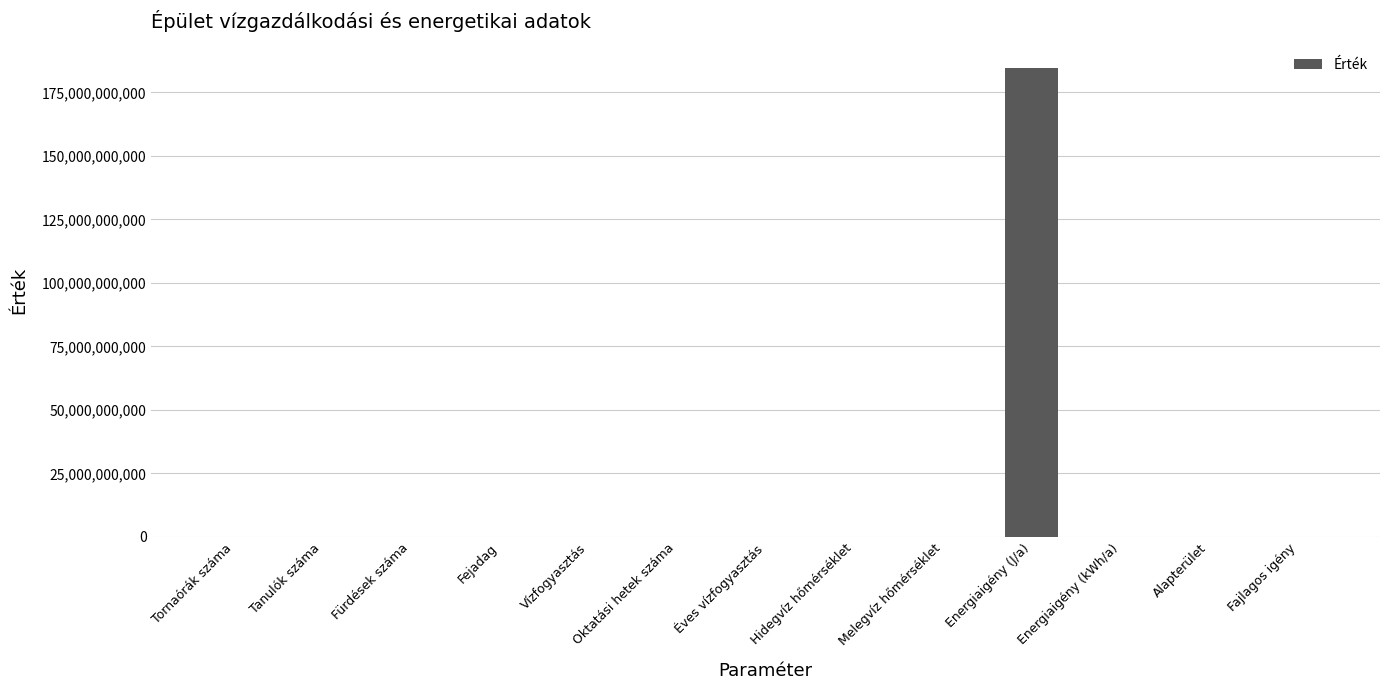

Which label corresponds to the largest value in the chart?

Energiaigény (J/a)